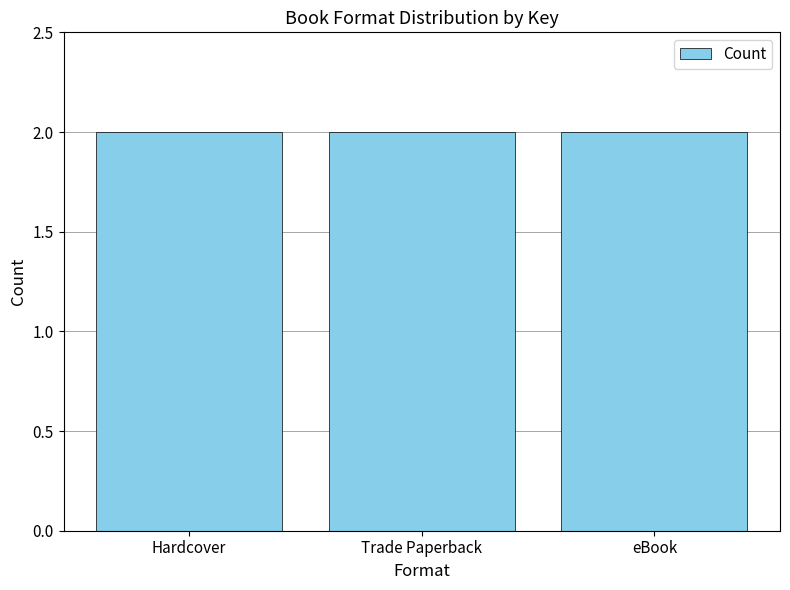

Is it true that the value at Hardcover (Doll Bones) is 26622703?

False